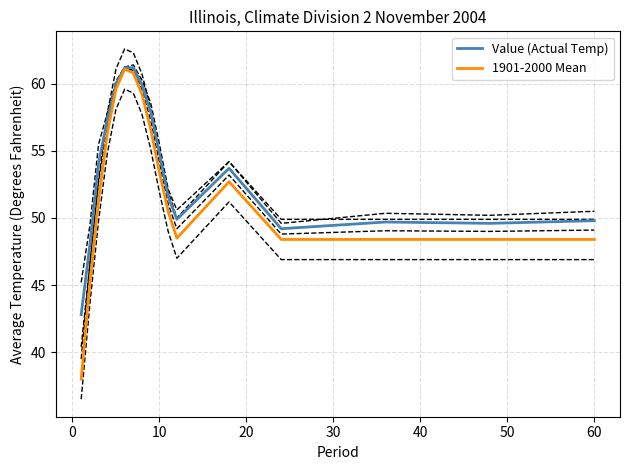

How many interior local peaks does the Value (Actual Temp) series have?

2